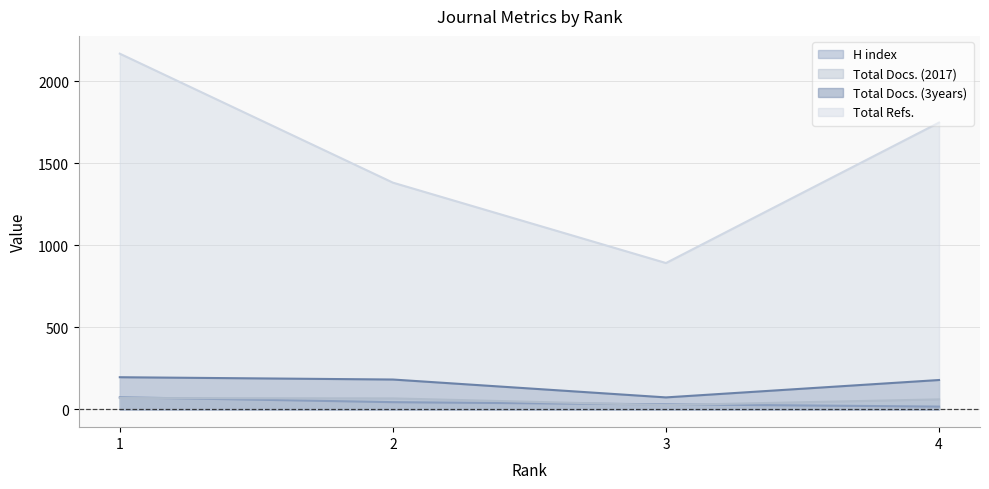

Reading left to right, what are all the values shown in this chart?

H index: 1=74	2=44	3=31	4=17
Total Docs. (2017): 1=69	2=67	3=26	4=61
Total Docs. (3years): 1=196	2=182	3=73	4=179
Total Refs.: 1=2168	2=1382	3=892	4=1748